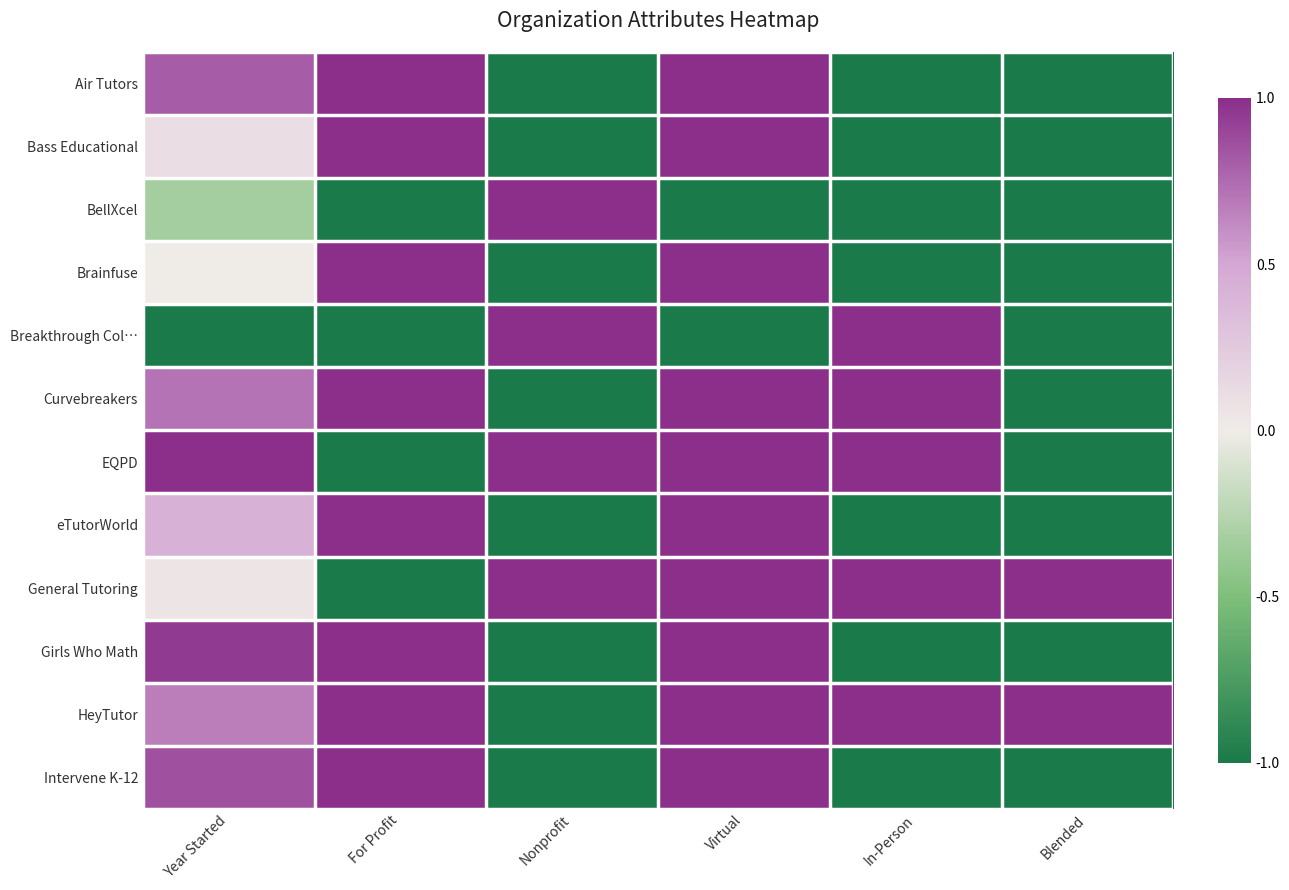

Which label corresponds to the largest value in the chart?

For Profit